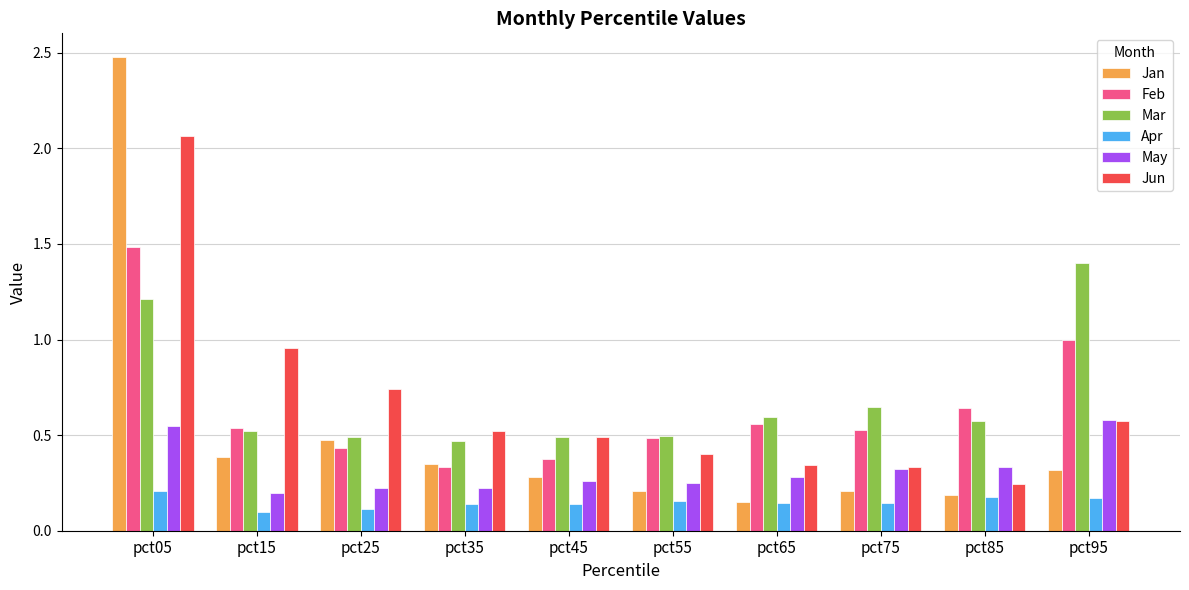

At how many categories does at least one series exceed 2?

1